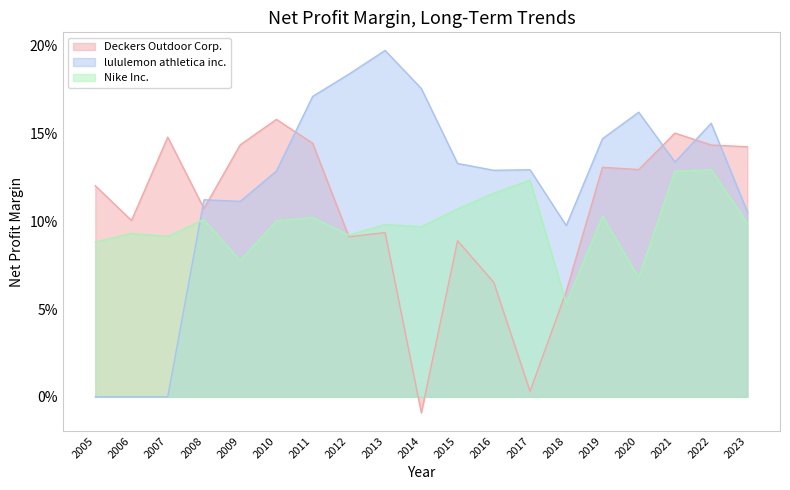

Reading left to right, what are all the values shown in this chart?

Deckers Outdoor Corp.: 0.1	0.1	0.1	0.1	0.1	0.2	0.1	0.1	0.1	-0.0	0.1	0.1	0.0	0.1	0.1	0.1	0.2	0.1	0.1
lululemon athletica inc.: 0.0	0.0	0.0	0.1	0.1	0.1	0.2	0.2	0.2	0.2	0.1	0.1	0.1	0.1	0.1	0.2	0.1	0.2	0.1
Nike Inc.: 0.1	0.1	0.1	0.1	0.1	0.1	0.1	0.1	0.1	0.1	0.1	0.1	0.1	0.1	0.1	0.1	0.1	0.1	0.1